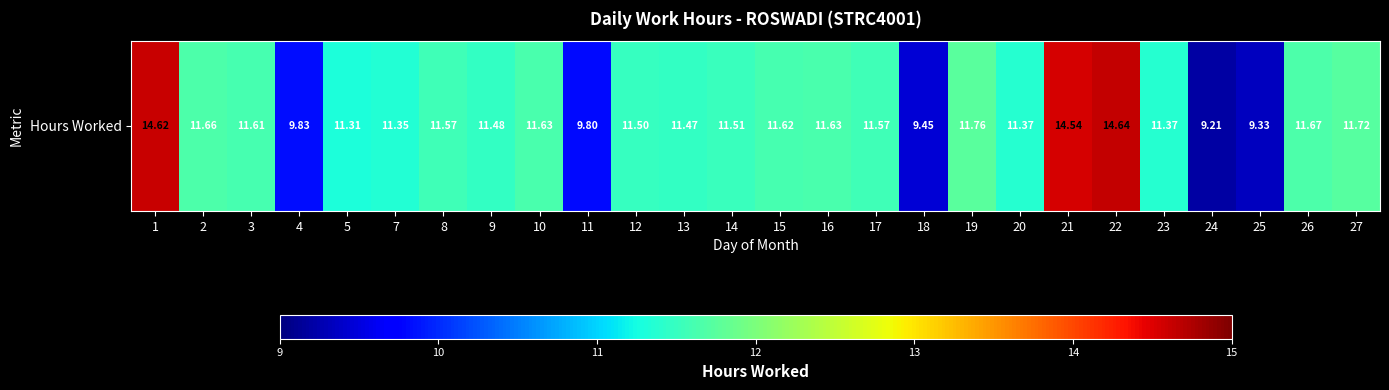

True or false: the data shows 9.8 at 4.

True